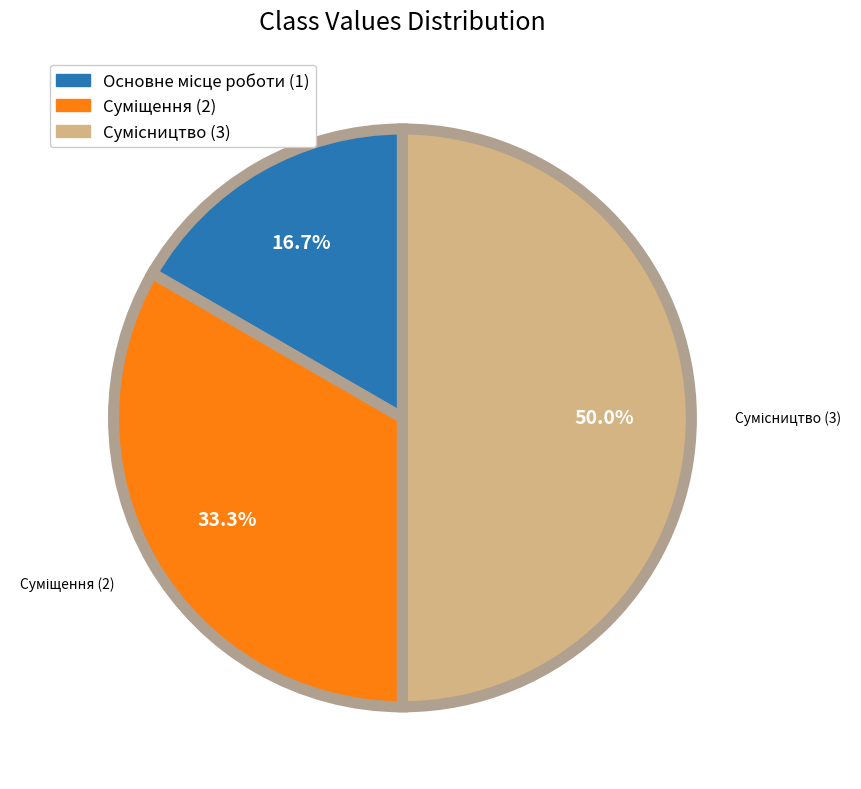

Is Суміщення the majority of the pie?

No